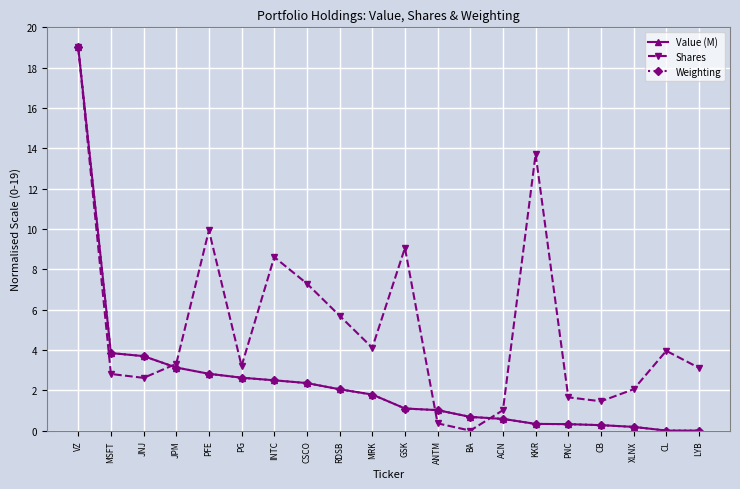

What is the value of the Value (M) point at the 5th from the left?

2.8